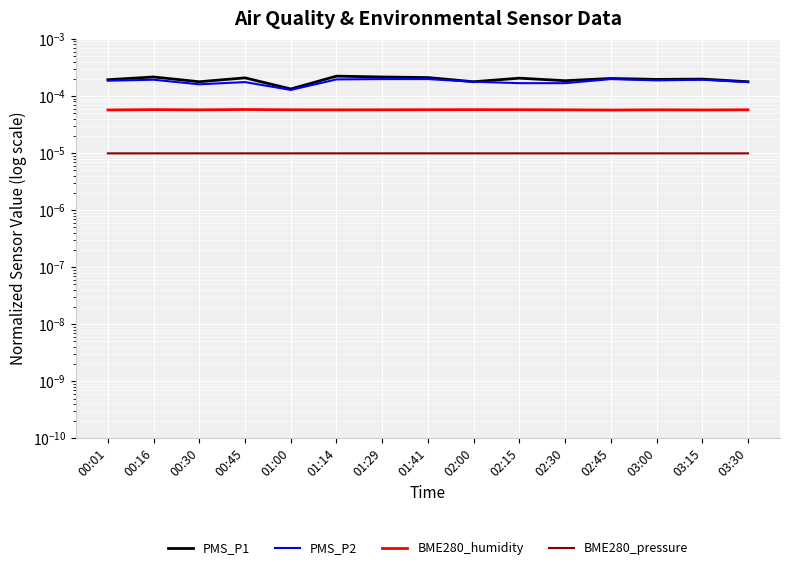

Is it true that PMS_P1 equals 0.0 at 03:00?

False